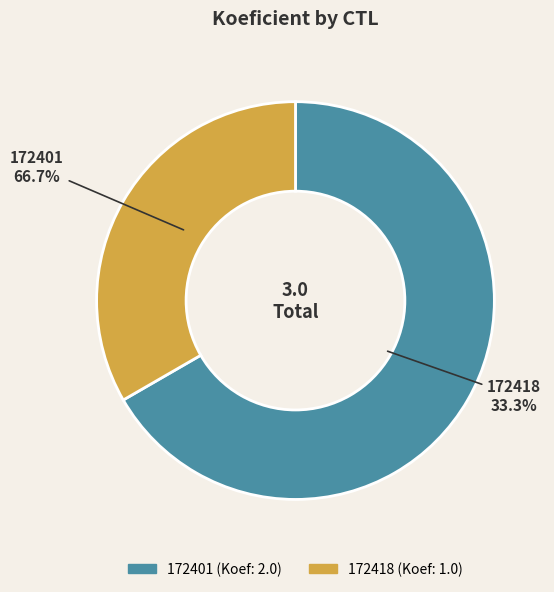

How many segments does this pie chart have?

2